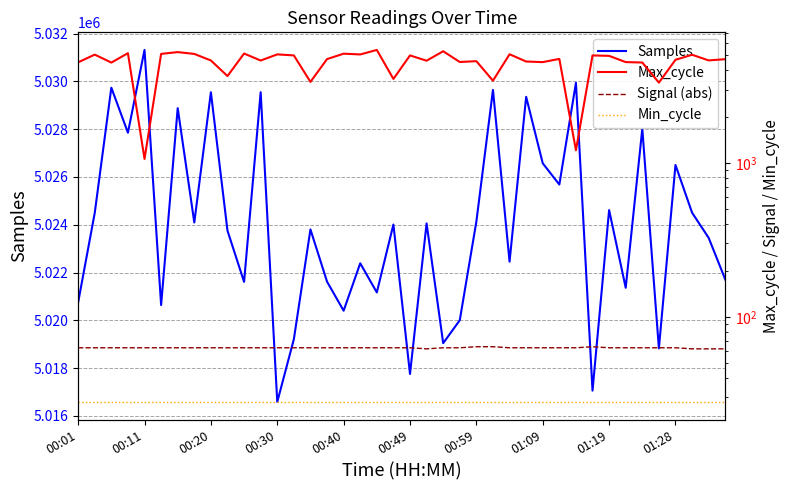

At which label does Samples reach its minimum?

00:30